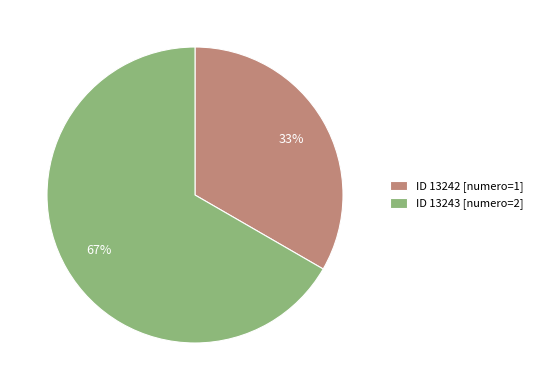

Which category has the biggest portion of the pie?

ID 13243 [numero=2]